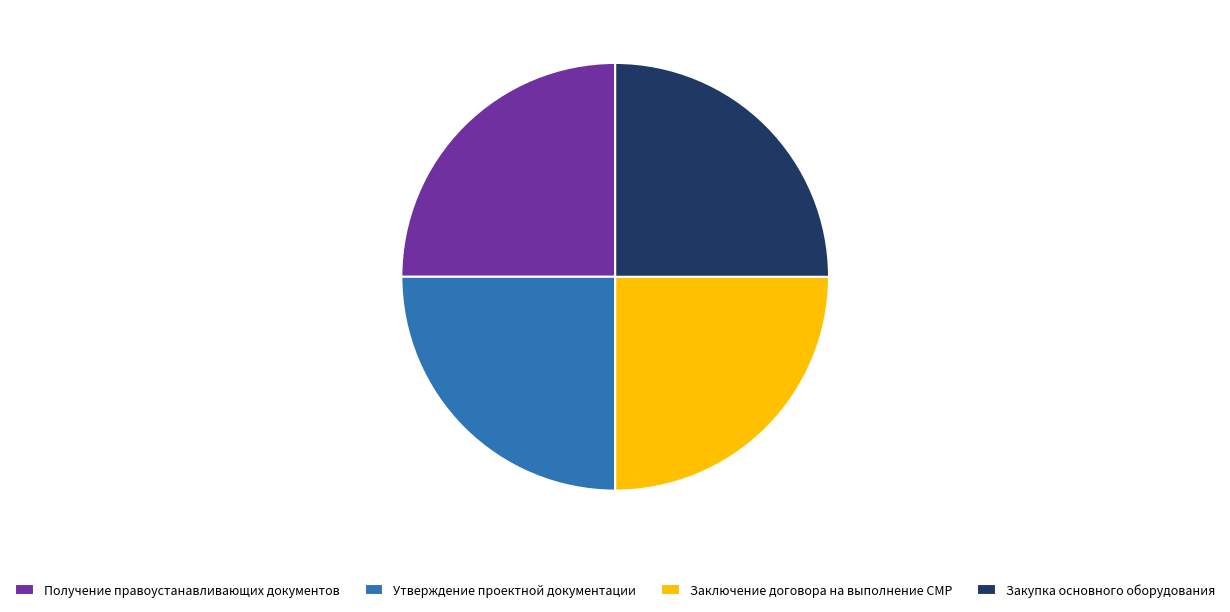

Is it true that Закупка основного оборудования is 19% of the pie?

False